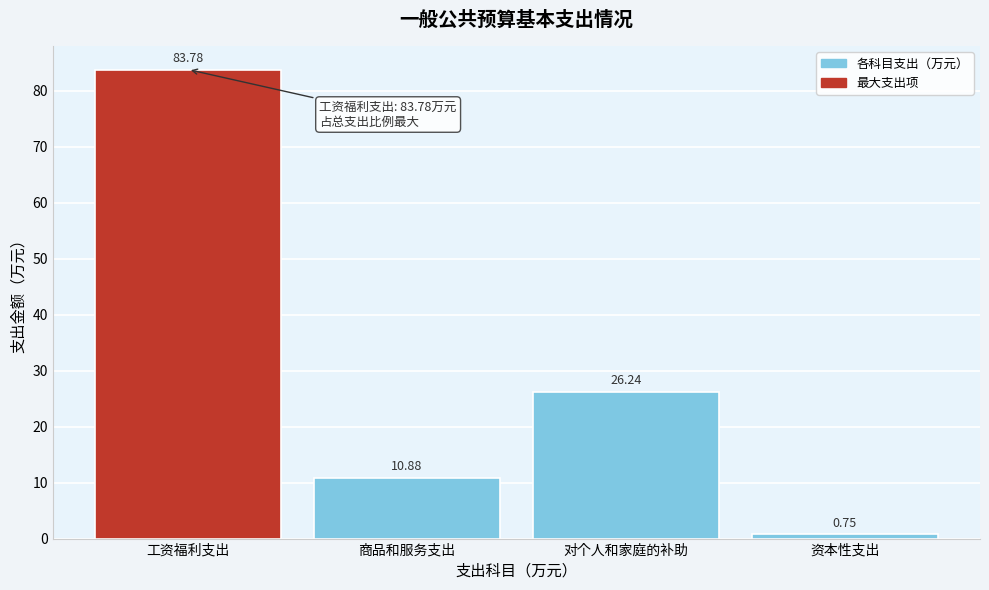

What is the change in value from 商品和服务支出 to 资本性支出?

-10.1